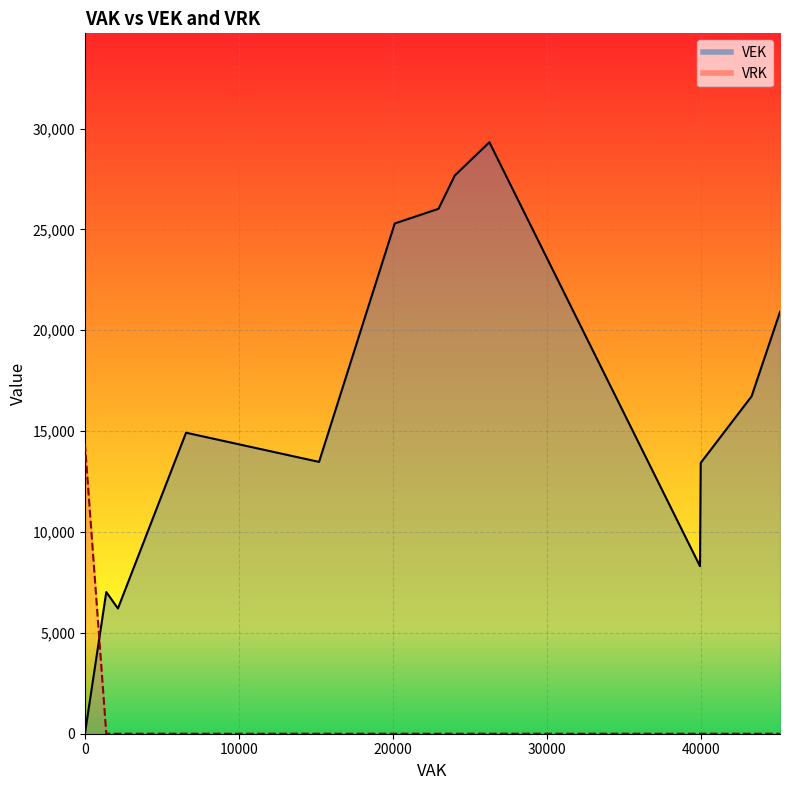

What is the difference between the maximum and minimum values in the VRK series?

14375